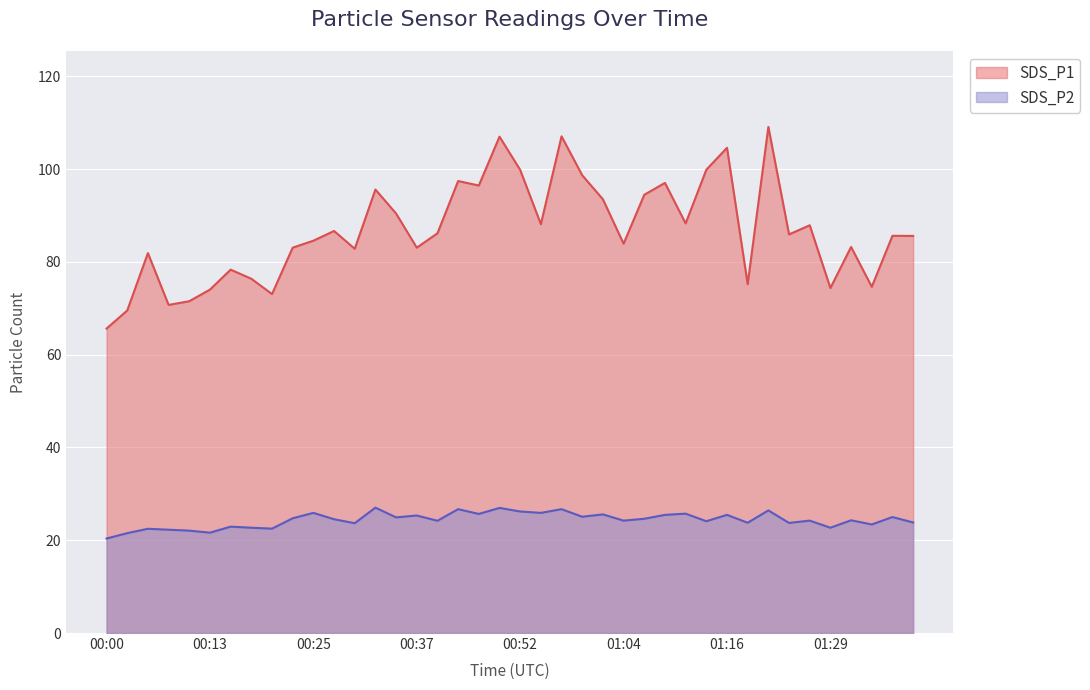

How many interior local peaks does the SDS_P1 series have?

13